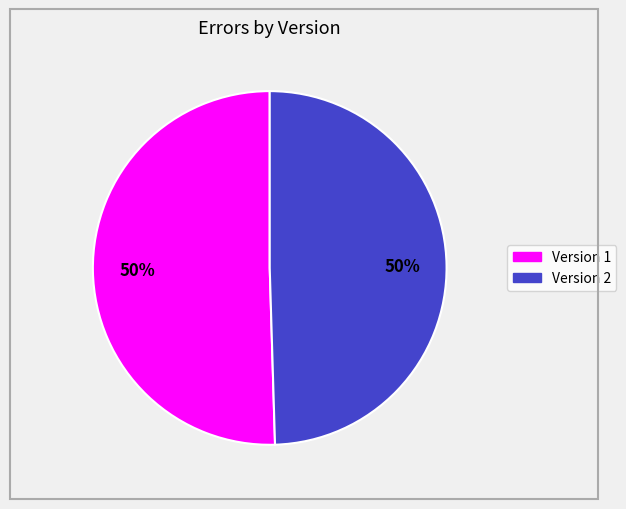

Is the sum of Version 2 and Version 1 greater than half?

Yes